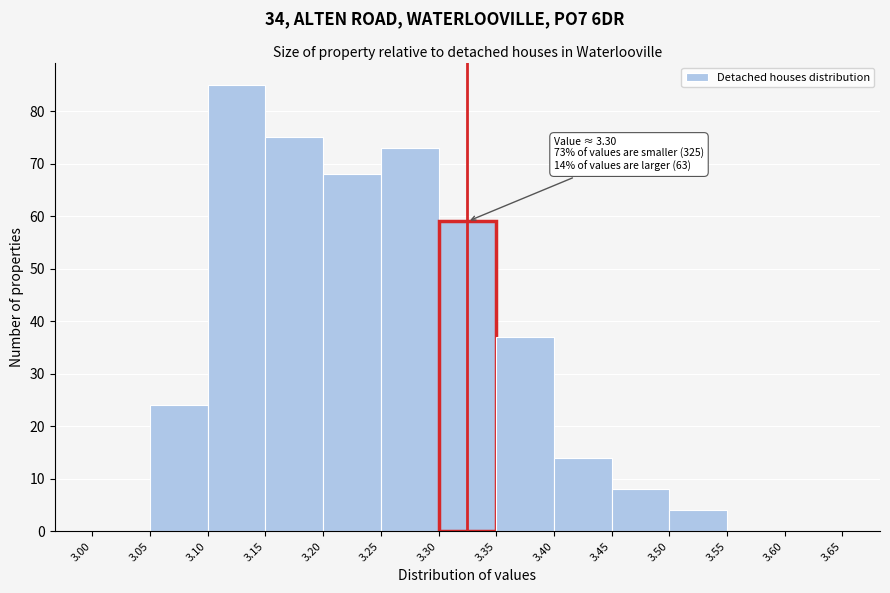

Which range on the x-axis has the tallest bar?

3.10 to 3.15